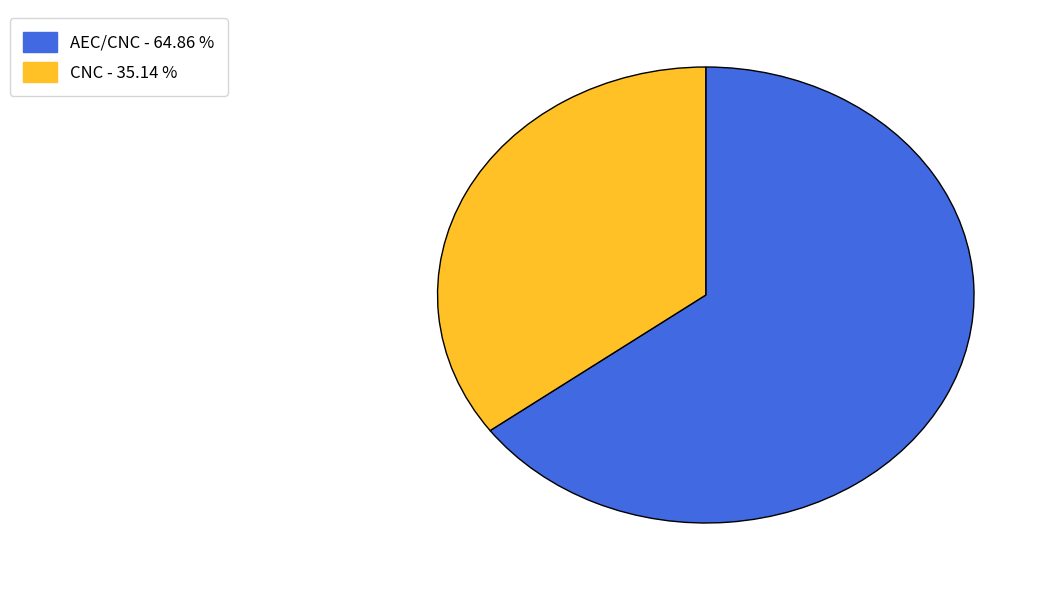

Rank the categories by value from highest to lowest.

AEC/CNC, CNC